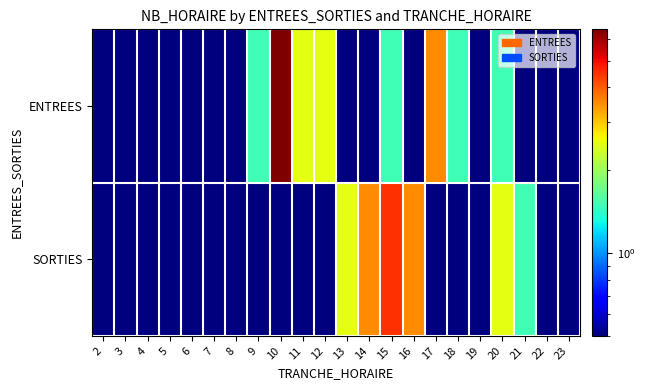

Reading left to right, extract all data points from this chart.

ENTREES: 2=0.5	3=0.5	4=0.5	5=0.5	6=0.5	7=0.5	8=0.5	9=1.5	10=6.5	11=2.5	12=2.5	13=0.5	14=0.5	15=1.5	16=0.5	17=3.5	18=1.5	19=0.5	20=1.5	21=0.5	22=0.5	23=0.5
SORTIES: 2=0.5	3=0.5	4=0.5	5=0.5	6=0.5	7=0.5	8=0.5	9=0.5	10=0.5	11=0.5	12=0.5	13=2.5	14=3.5	15=4.5	16=3.5	17=0.5	18=0.5	19=0.5	20=2.5	21=1.5	22=0.5	23=0.5